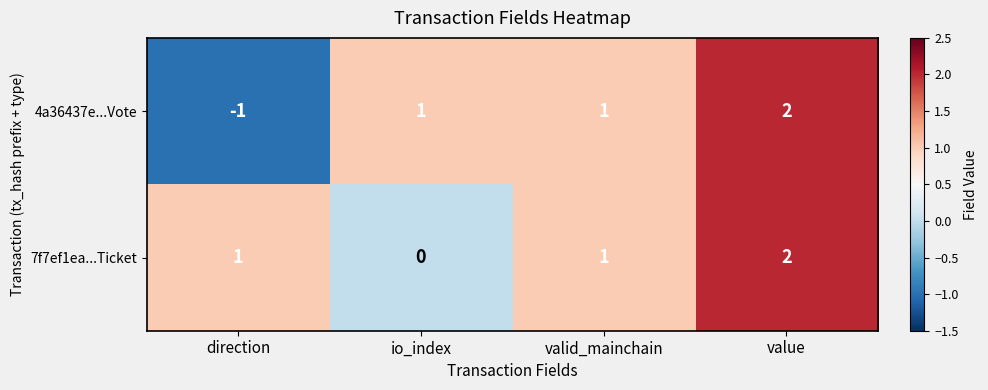

How many categories are shown in the chart?

4